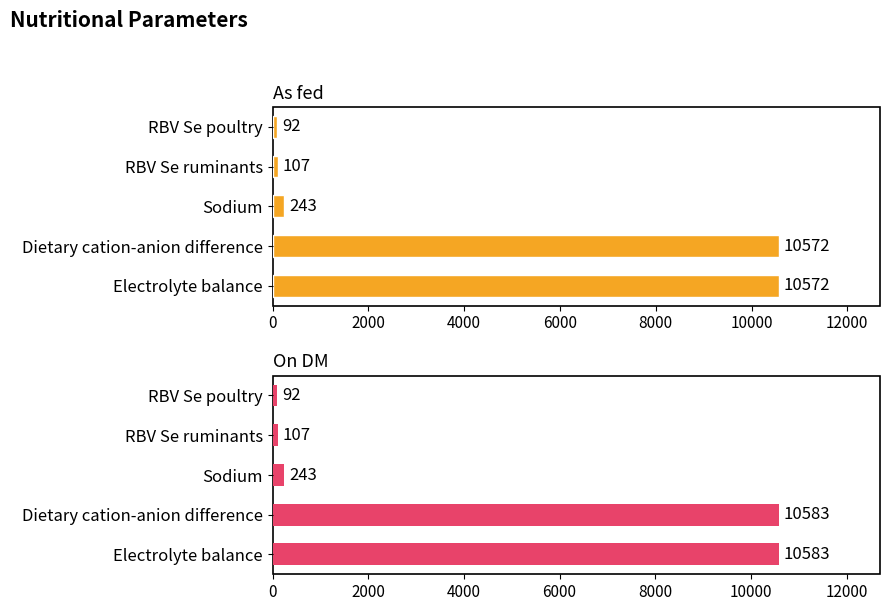

Reading left to right, list all the values displayed in this chart.

As fed: 92	107	243	10572	10572
On DM: 92	107	243	10583	10583